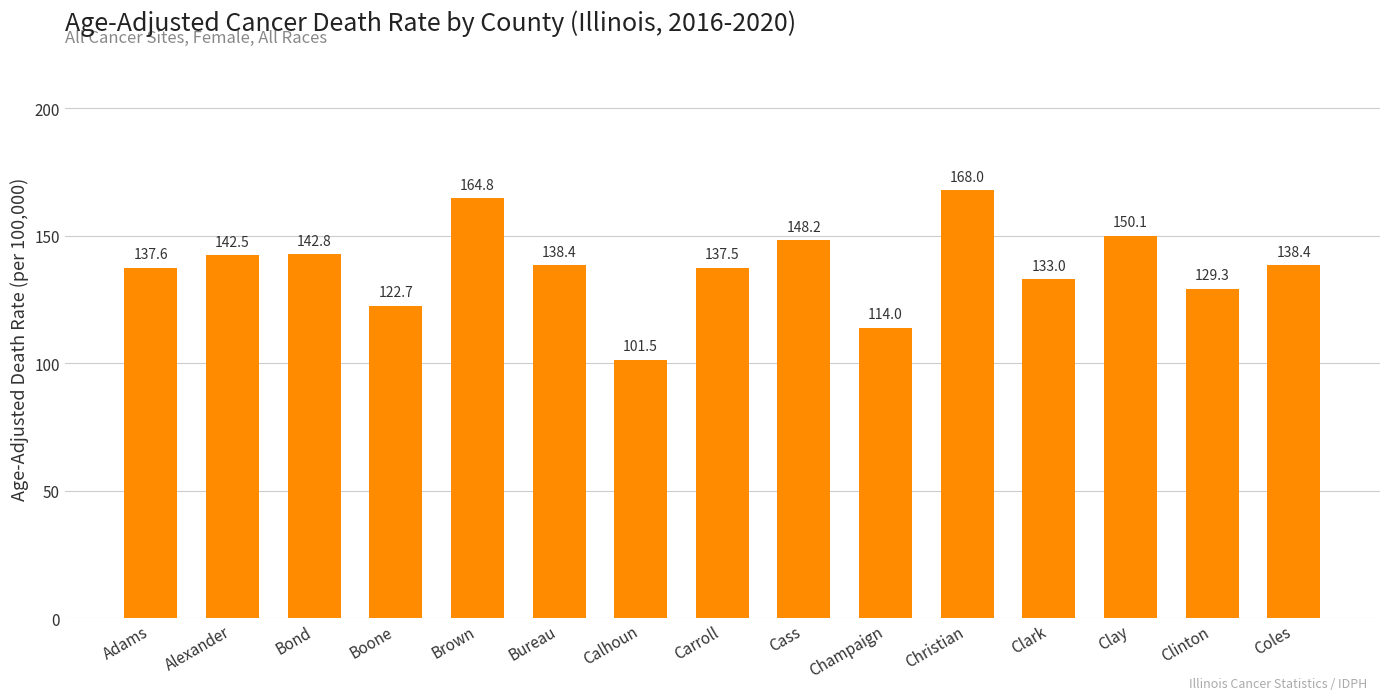

Reading right to left, list all the values displayed in this chart.

Coles=138.4	Clinton=129.3	Clay=150.1	Clark=133.0	Christian=168.0	Champaign=114.0	Cass=148.2	Carroll=137.5	Calhoun=101.5	Bureau=138.4	Brown=164.8	Boone=122.7	Bond=142.8	Alexander=142.5	Adams=137.6